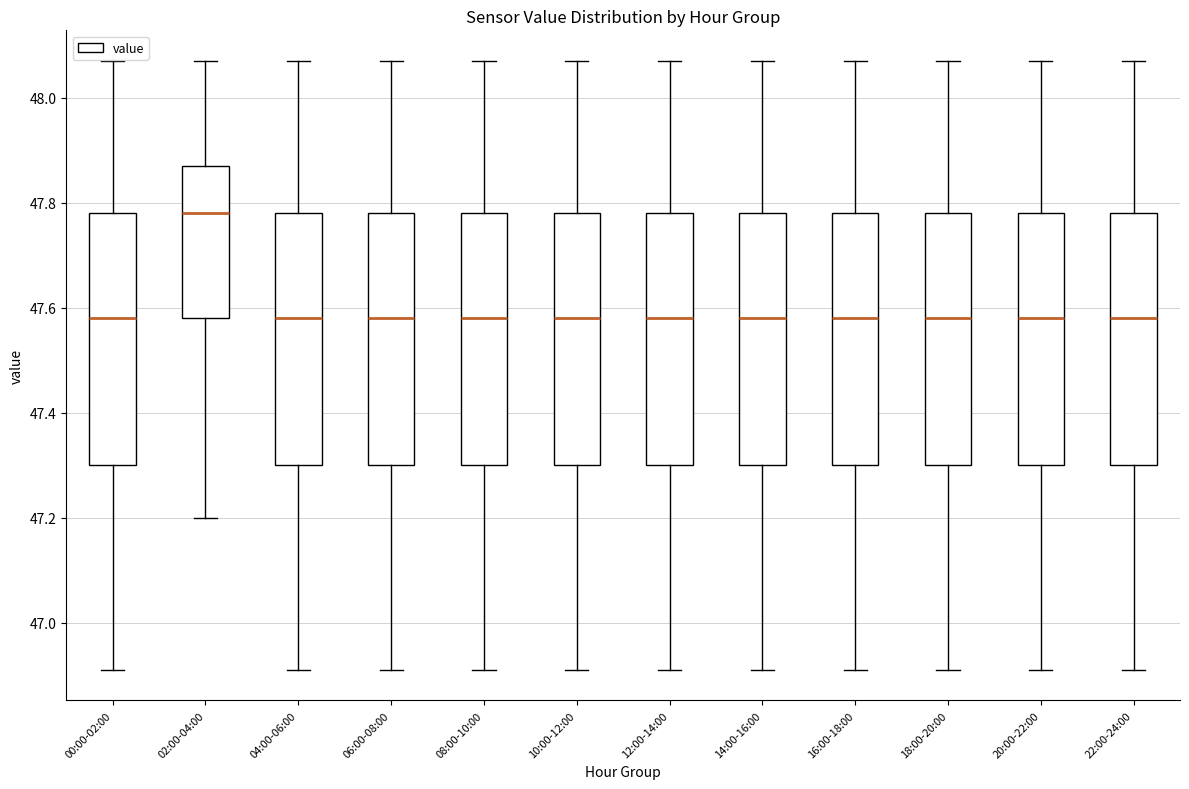

Where is the upper edge of the box for 16:00-18:00 on the y-axis? The values are not printed on the chart, so give them approximately, as read against the axis.

47.78